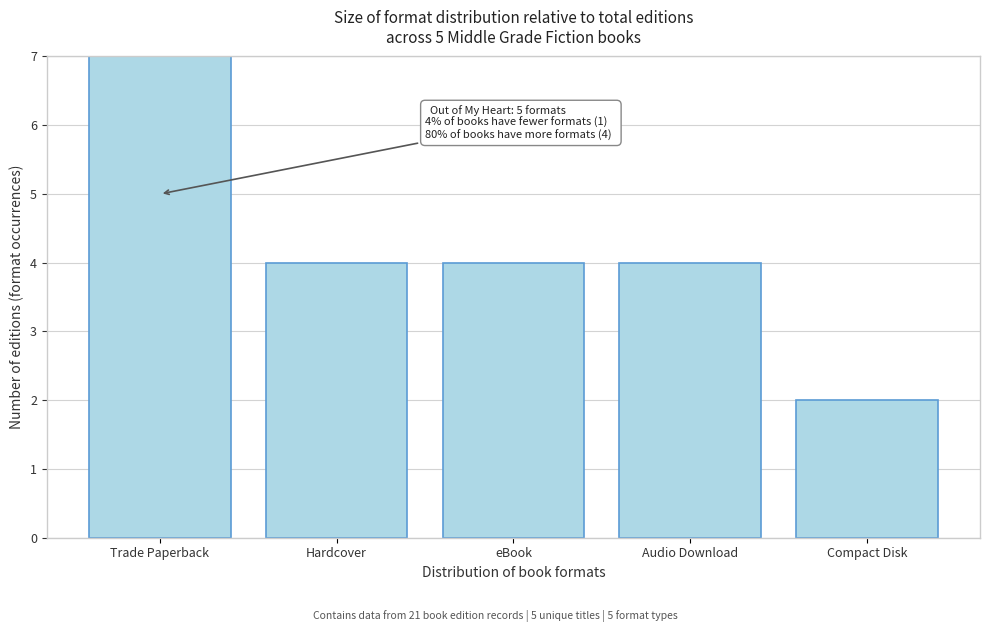

Reading left to right, list all the values displayed in this chart.

Trade Paperback=7	Hardcover=4	eBook=4	Audio Download=4	Compact Disk=2